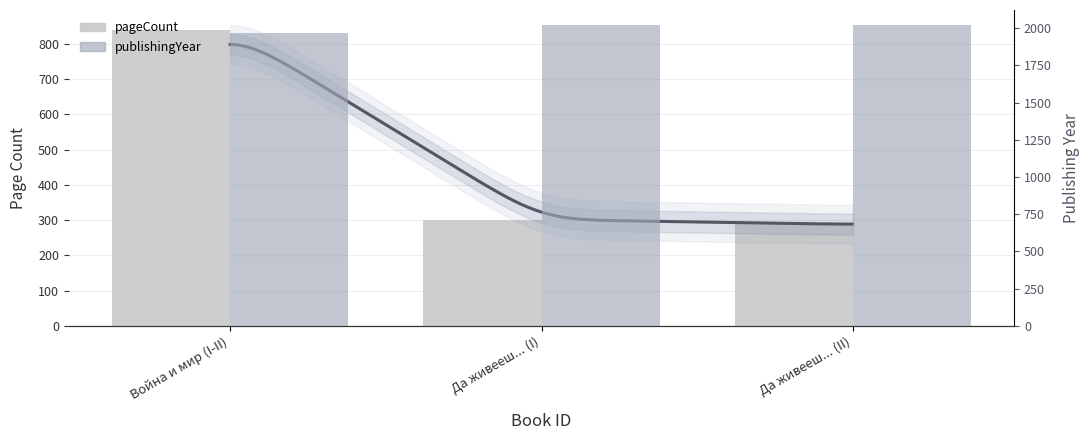

The value of pageCount at Да живееш... (I) is 302. True or false?

True